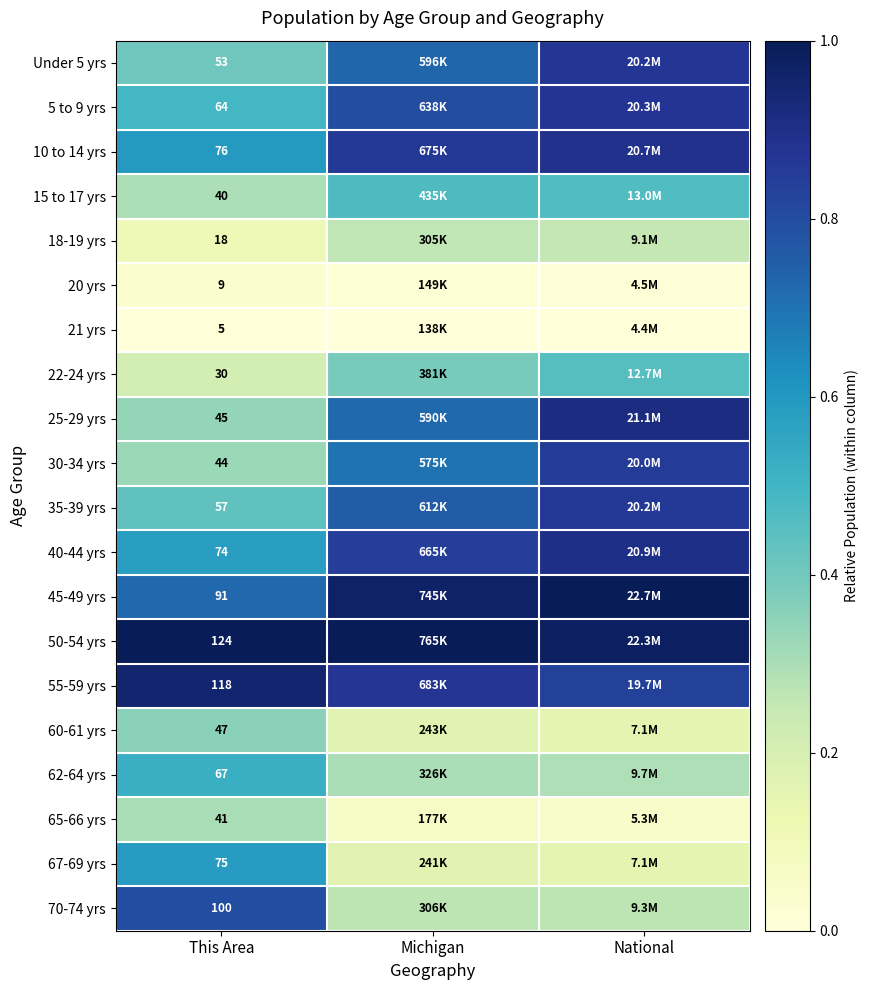

What is the approximate value of 50-54 yrs at National?

1.0